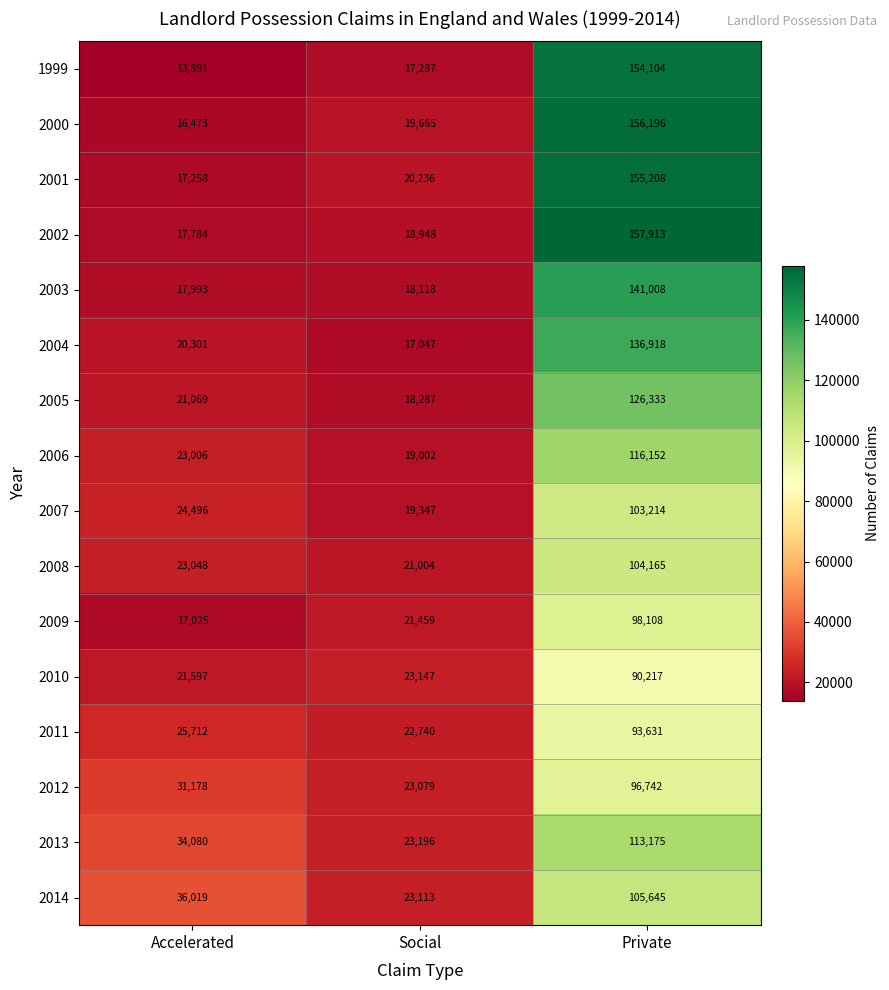

Which series has the largest total across all categories?

2002